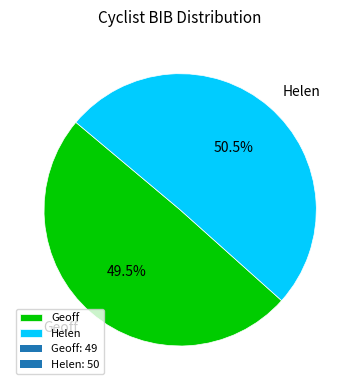

Count the number of slices in the pie.

2